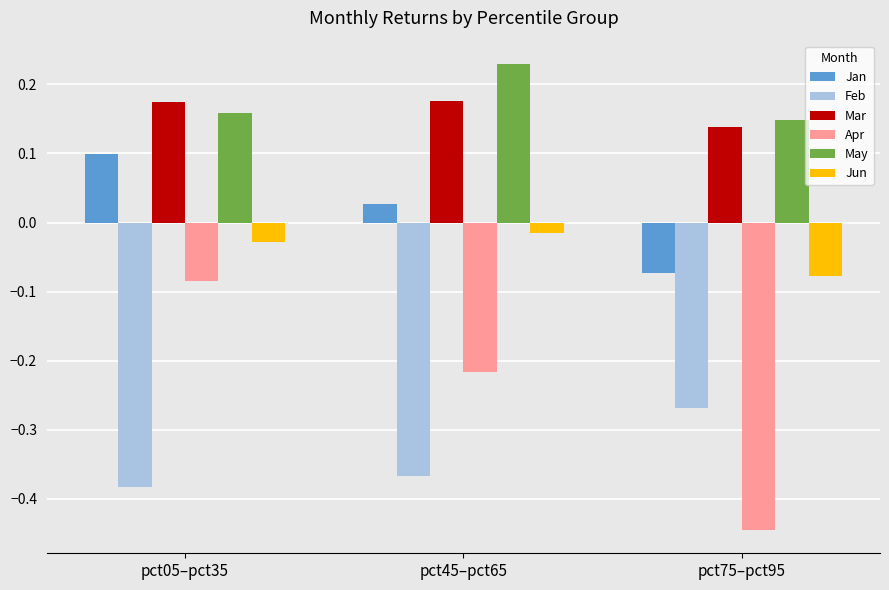

Which series has the widest spread of values?

Apr